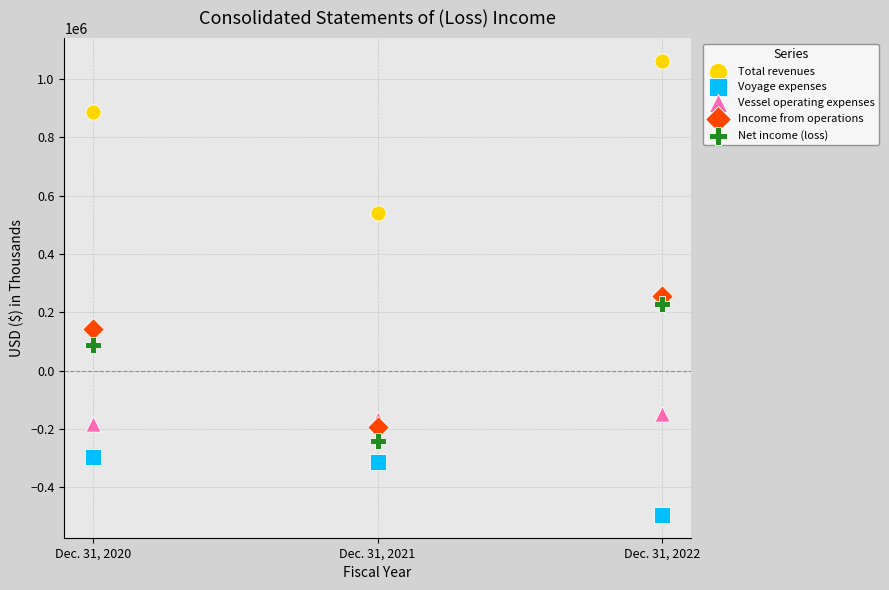

In the Voyage expenses series, what Y value is closest to -396414?

-315121